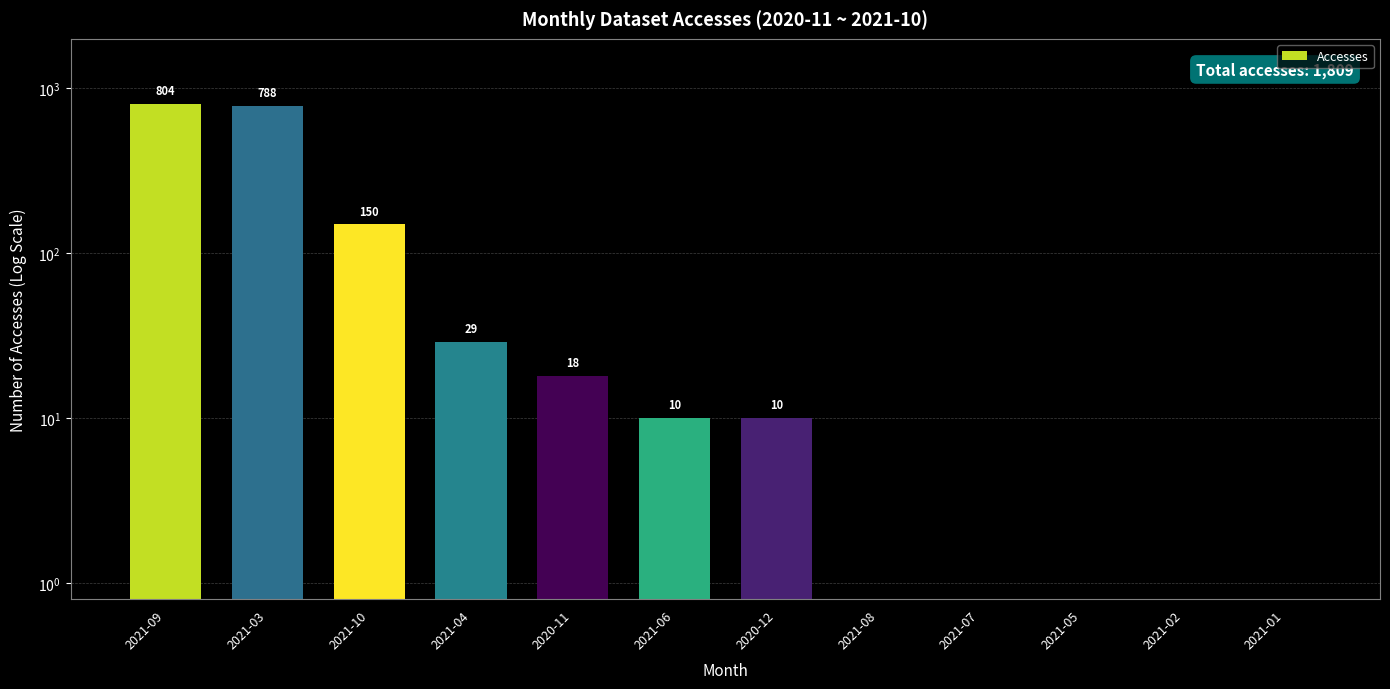

How many values are above zero?

7